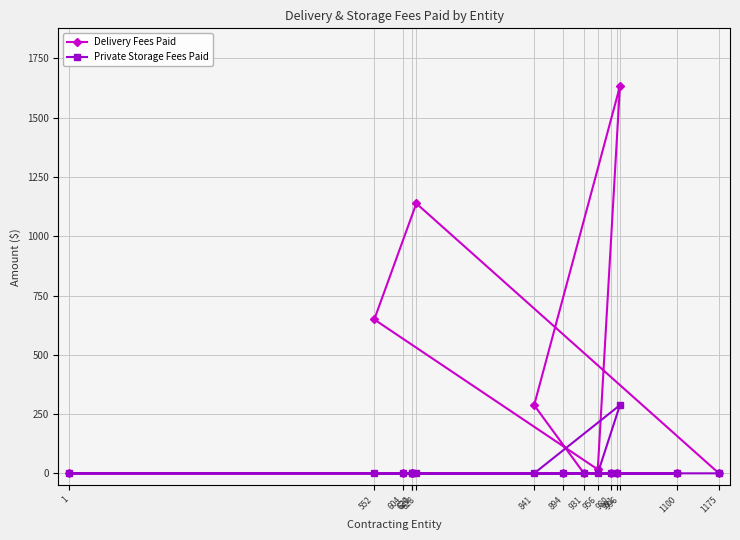

What is the difference between the maximum and second lowest values in the Delivery Fees Paid series?

1632.1